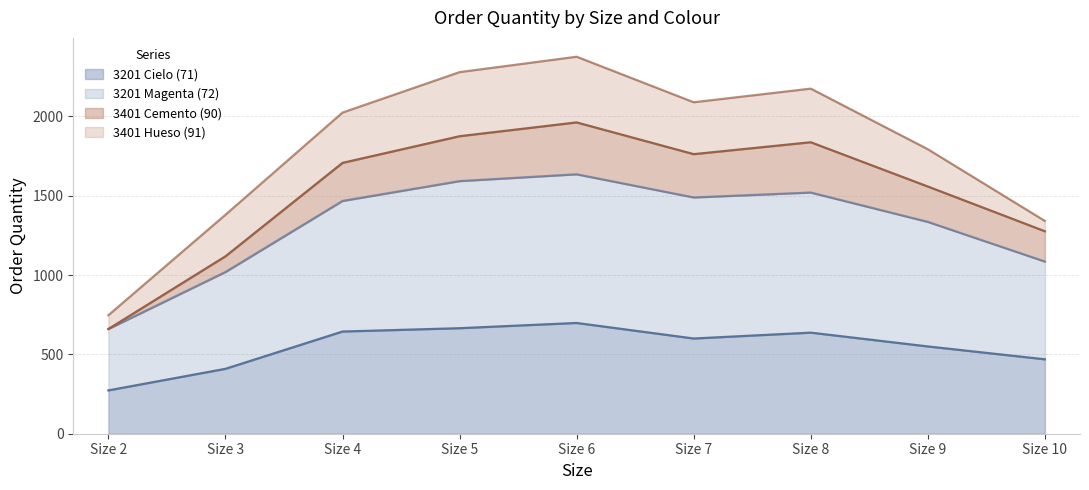

List the labels in order of 3401 Cemento (90) value, largest first.

Size 6, Size 5, Size 8, Size 7, Size 4, Size 9, Size 10, Size 3, Size 2